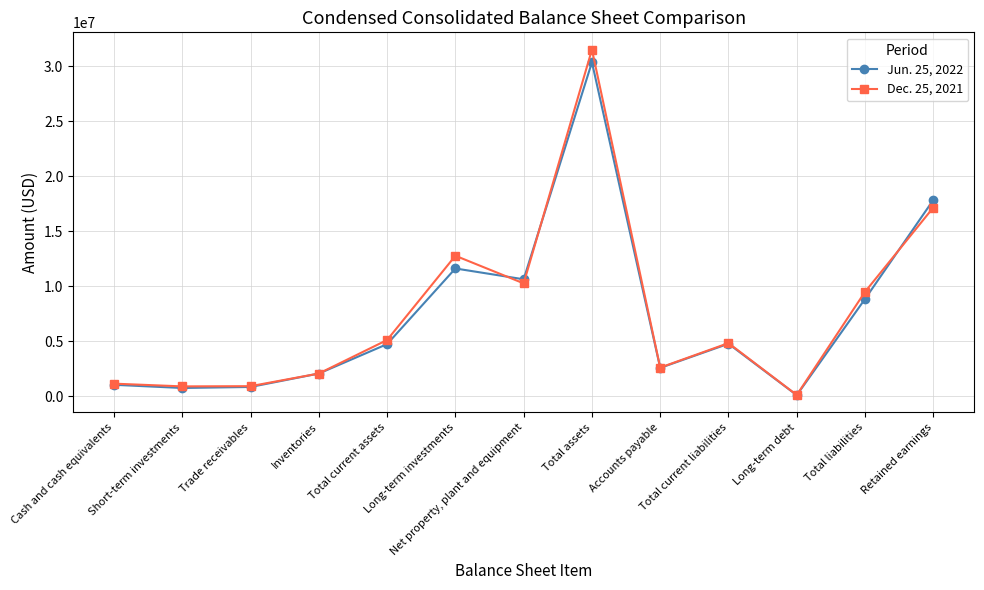

What is the sum of the Dec. 25, 2021 values at Total liabilities and Short-term investments?

10369548